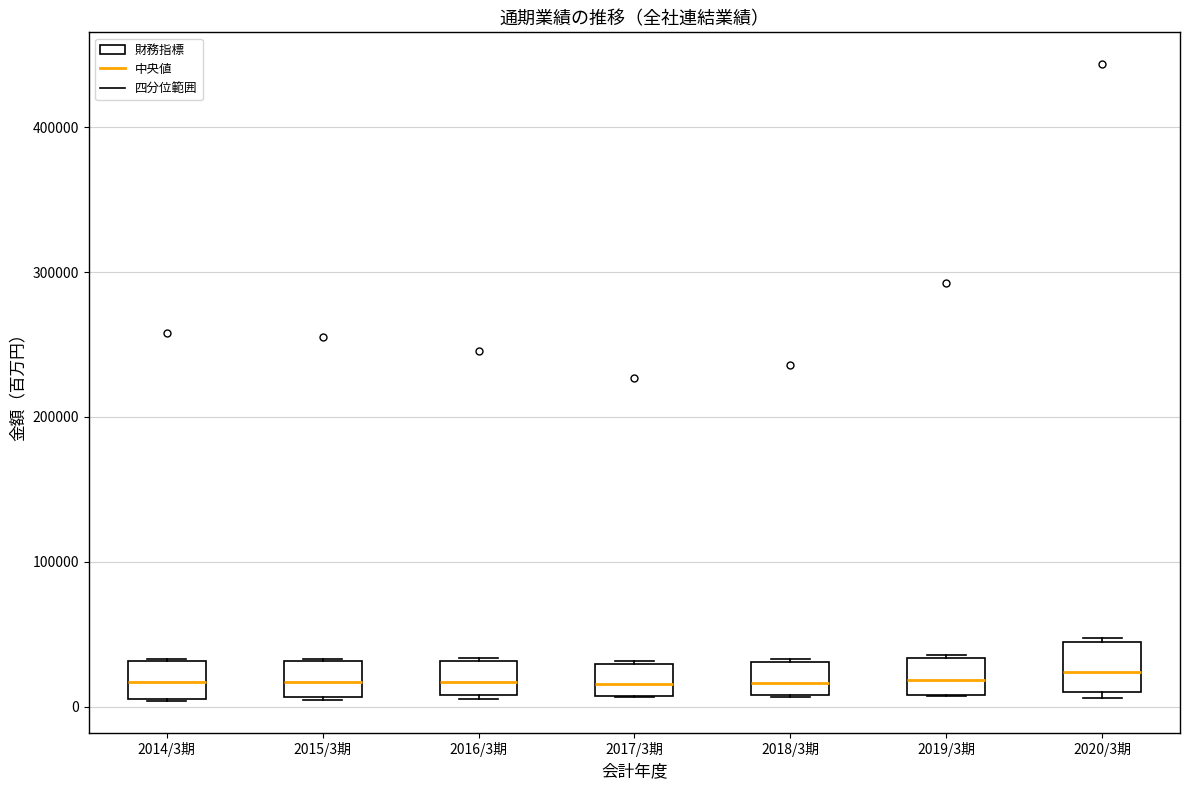

Reading left to right, read every box against the y-axis: the position of its median line, the range the box covers, and the ends of its whiskers. The values are not printed on the chart, so give them approximately, as read against the axis.

2014/3期: median 20000, box 10000 to 30000, whiskers 0 to 30000
2015/3期: median 20000, box 10000 to 30000, whiskers 0 to 30000
2016/3期: median 20000, box 10000 to 30000, whiskers 10000 to 30000
2017/3期: median 20000, box 10000 to 30000, whiskers 10000 to 30000
2018/3期: median 20000, box 10000 to 30000, whiskers 10000 to 30000
2019/3期: median 20000, box 10000 to 30000, whiskers 10000 to 40000
2020/3期: median 20000, box 10000 to 40000, whiskers 10000 (just below the box's lower edge) to 50000